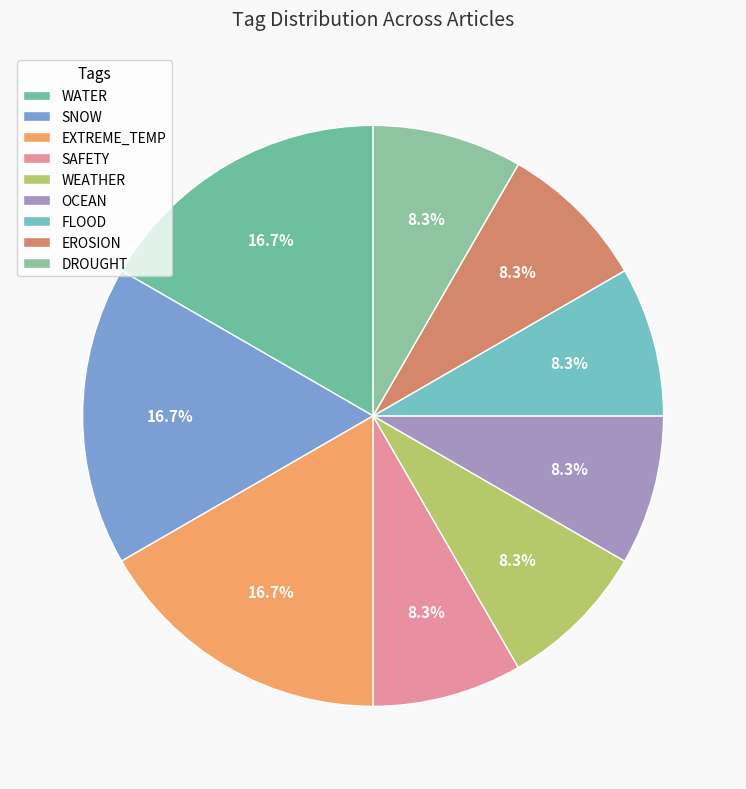

Does SAFETY account for over 50% of the chart?

No